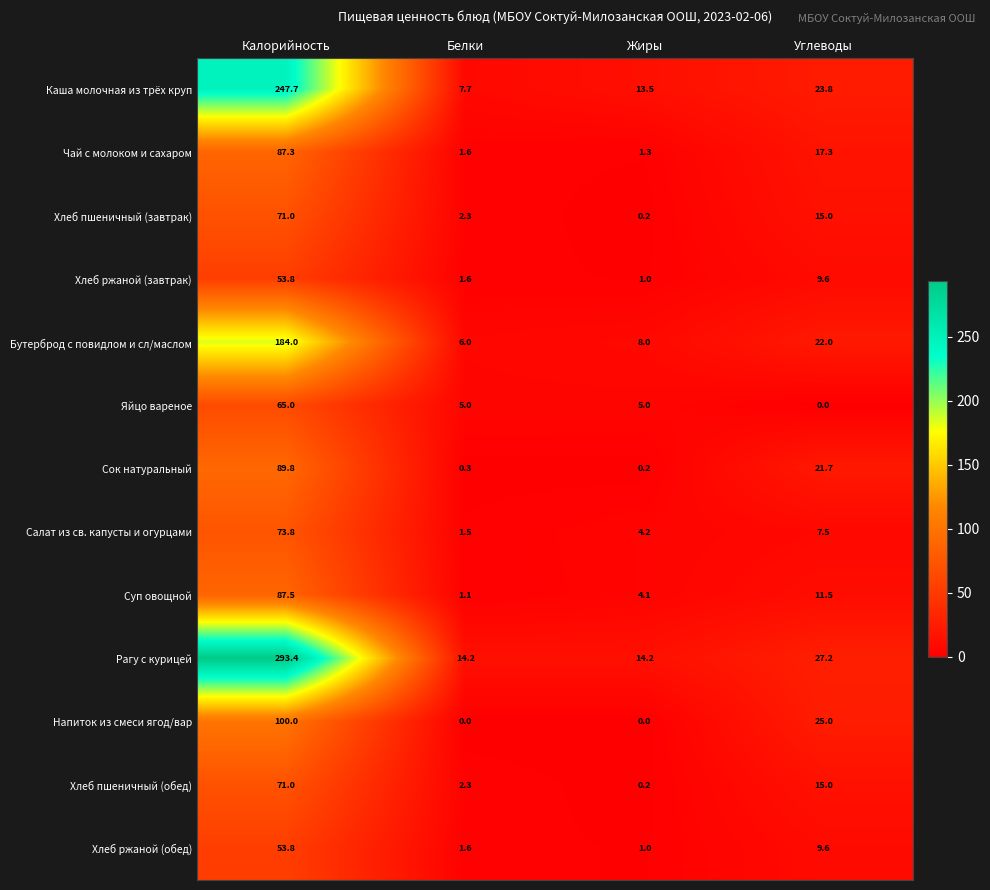

What is the average value of the Яйцо вареное series?

18.8